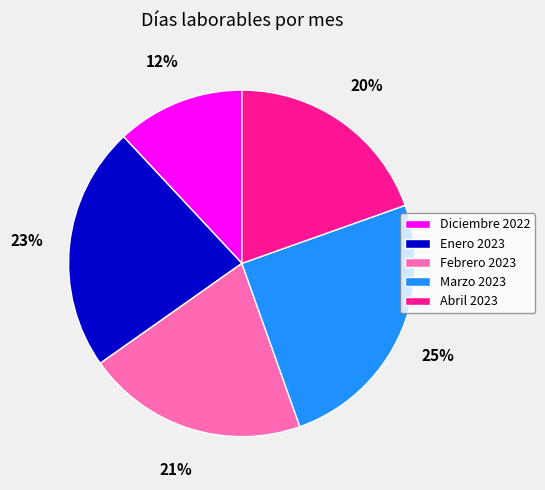

How many segments does this pie chart have?

5